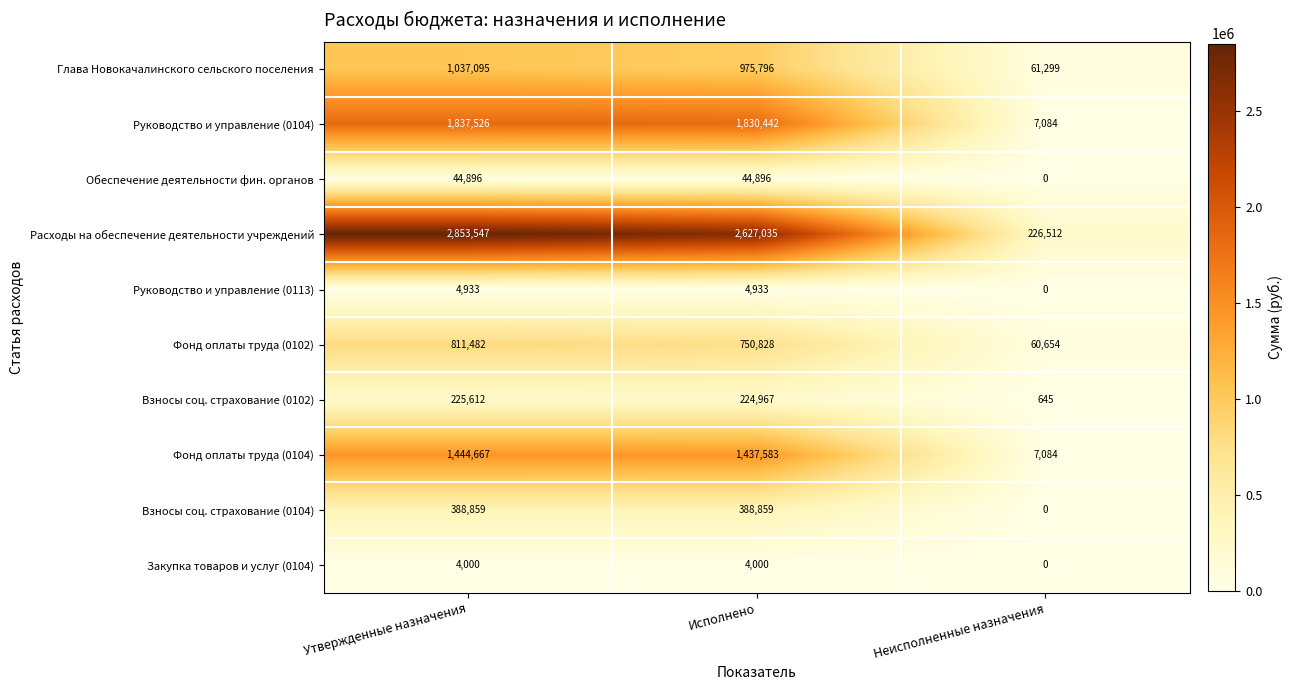

Which series has the largest total across all categories?

Расходы на обеспечение деятельности учреждений